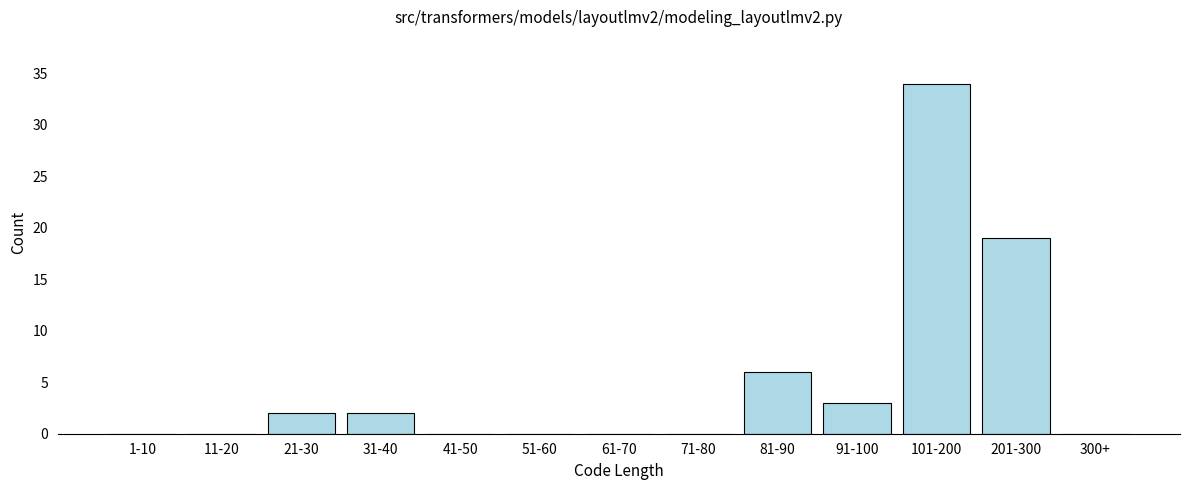

Reading left to right, transcribe all the data shown in this chart.

1-10=0	11-20=0	21-30=2	31-40=2	41-50=0	51-60=0	61-70=0	71-80=0	81-90=6	91-100=3	101-200=34	201-300=19	300+=0